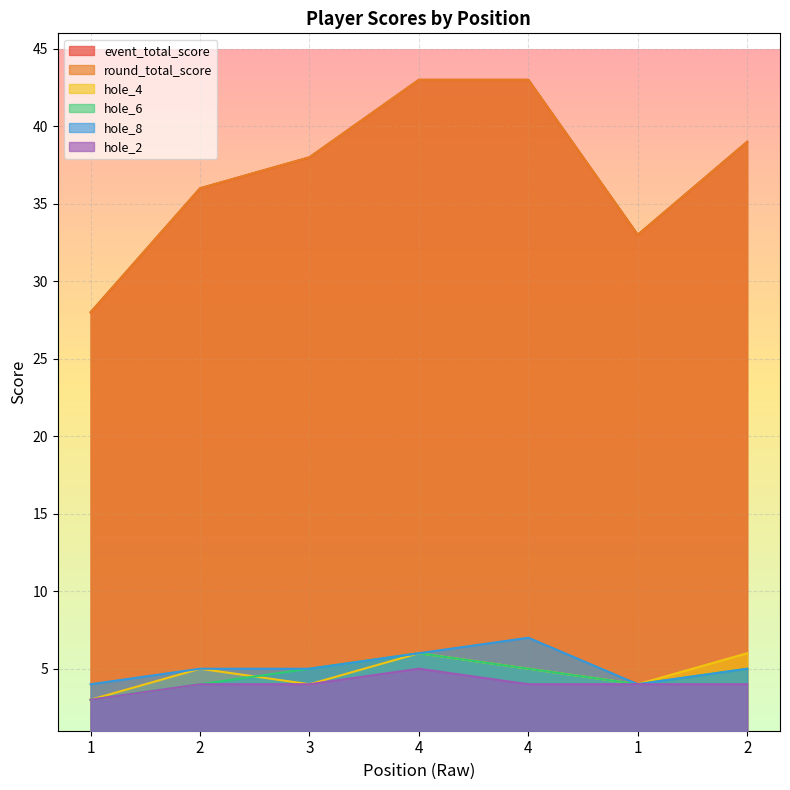

What is the minimum value for hole_6?

3